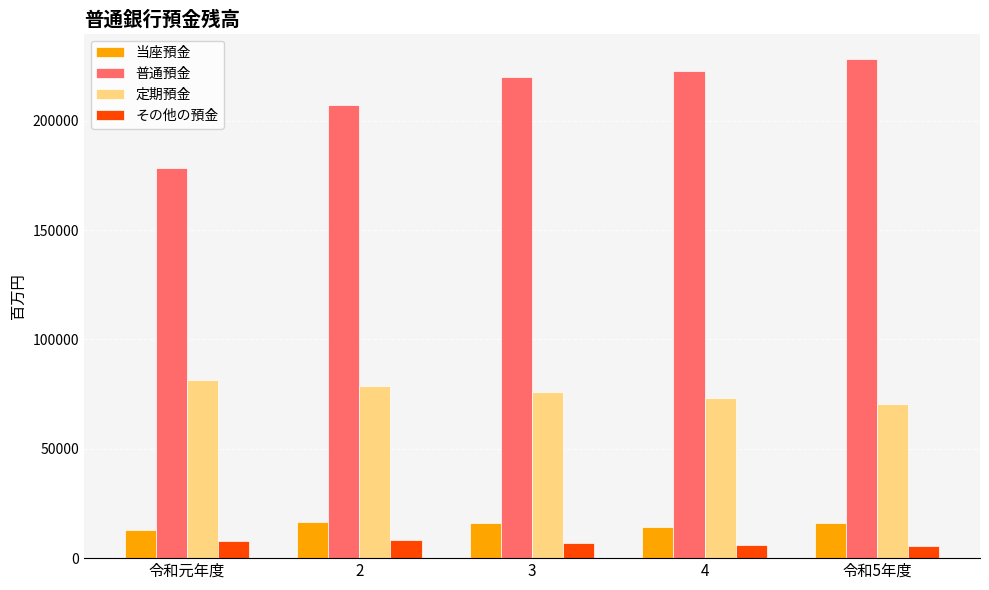

What are all the series names shown in the legend?

当座預金, 普通預金, 定期預金, その他の預金